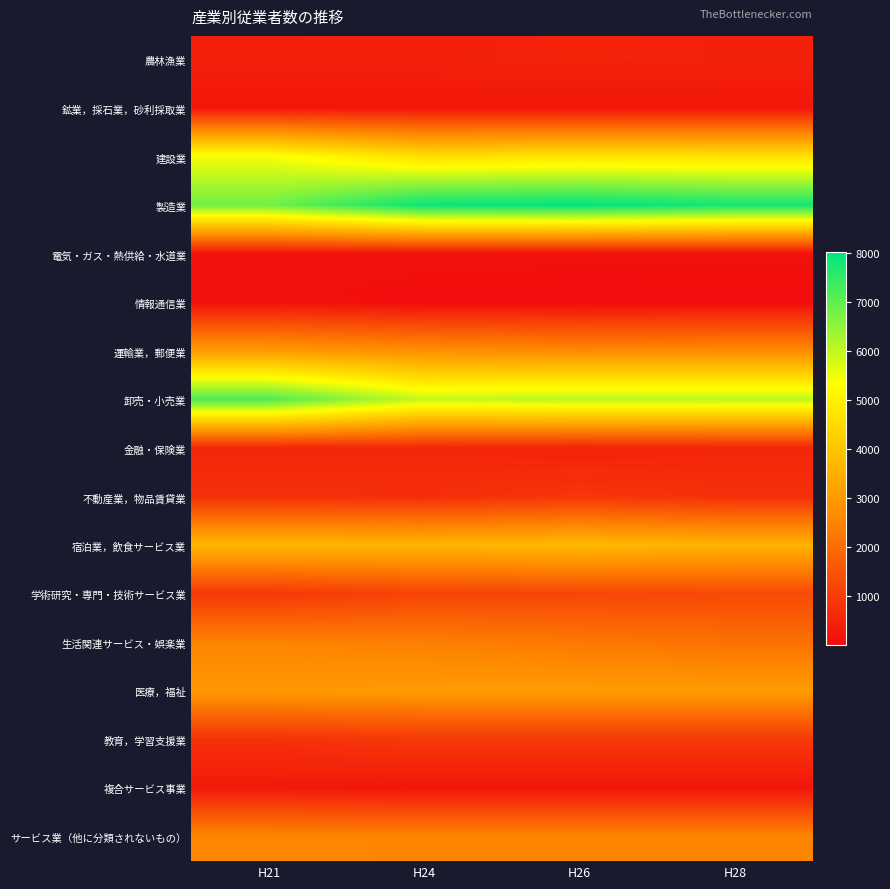

Which label corresponds to the largest value in the chart?

H26